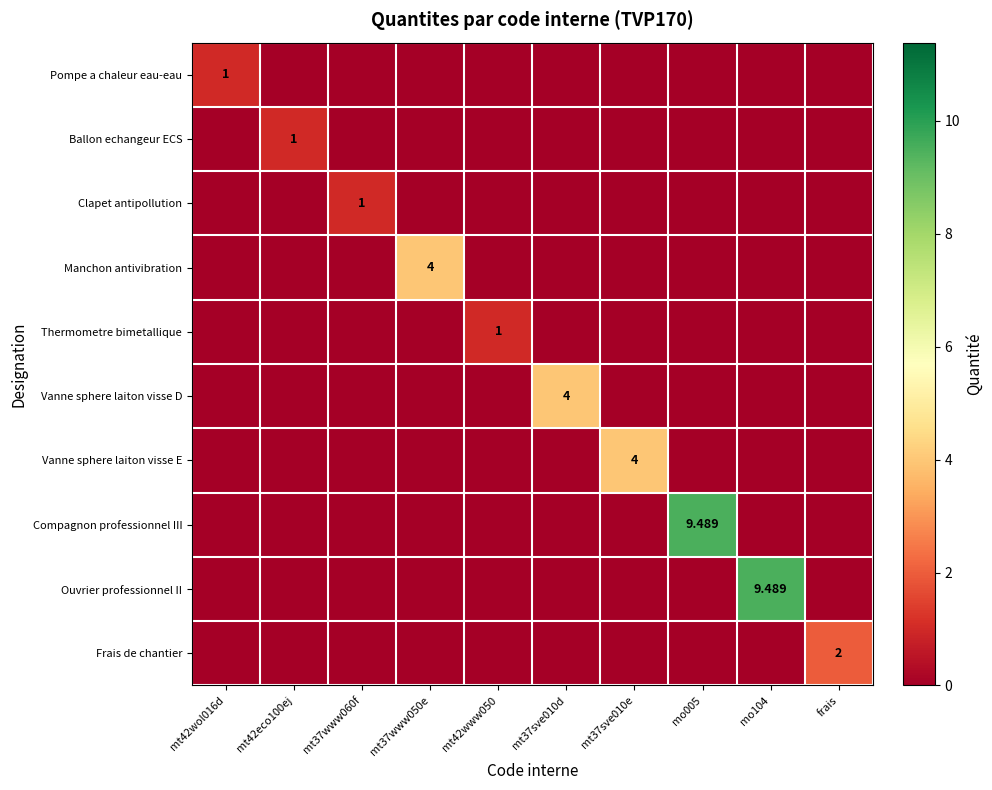

What is the sum of all Thermometre bimetallique values?

1.0